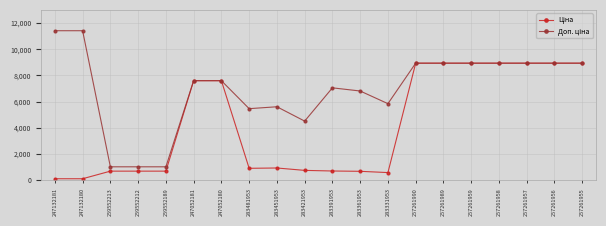

What is the total value across all series at 257261955?

17868.3